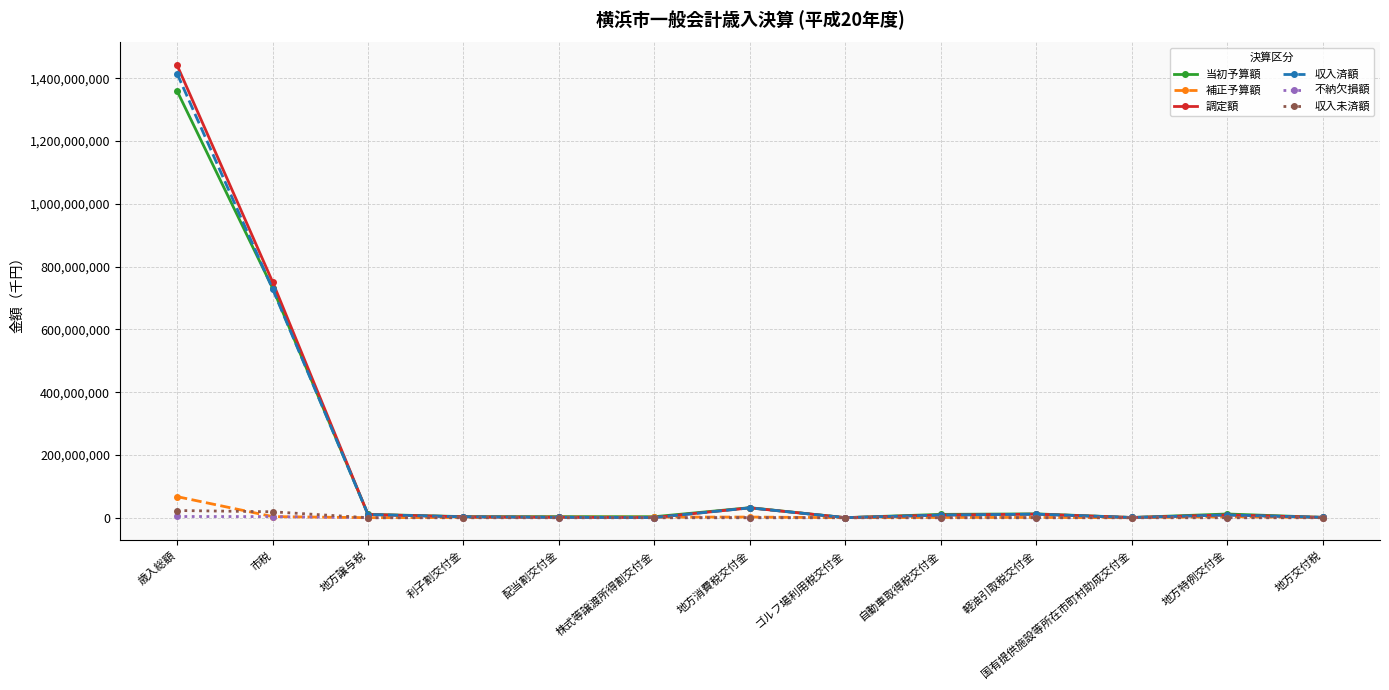

What is the sum of the 補正予算額 values at 配当割交付金 and 地方特例交付金?

5000638.0